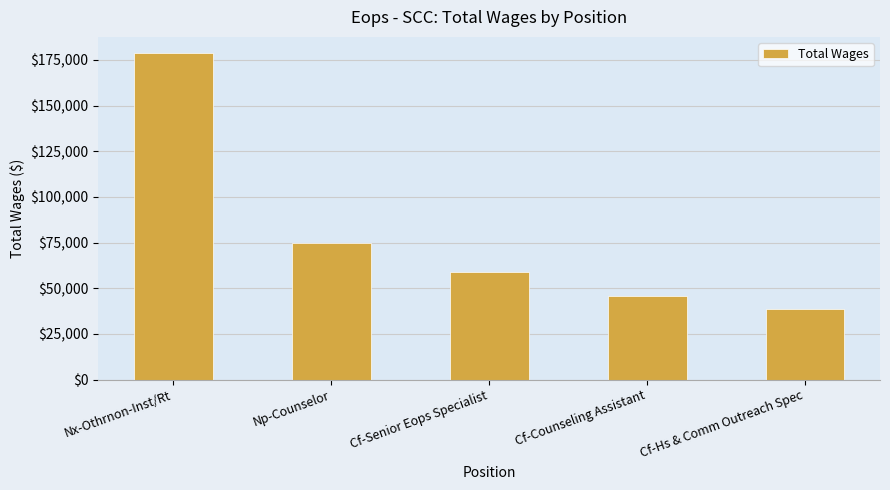

What is the difference between the maximum and minimum values?

140026